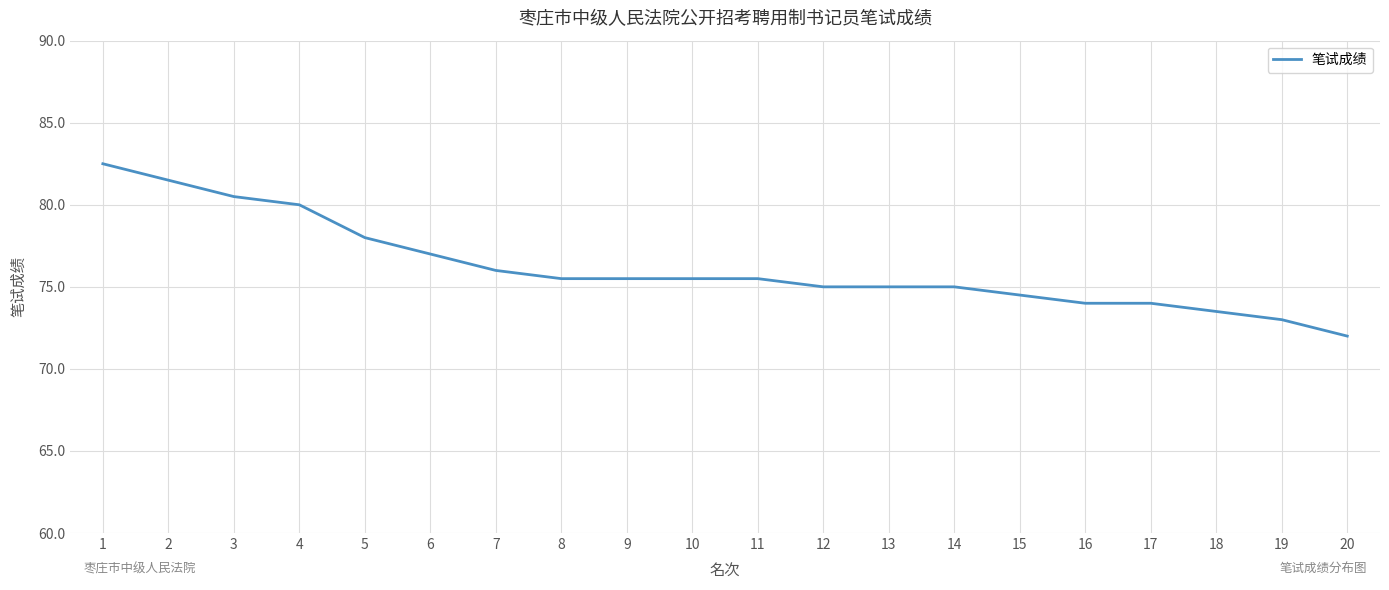

What is the minimum value shown in the chart?

72.0